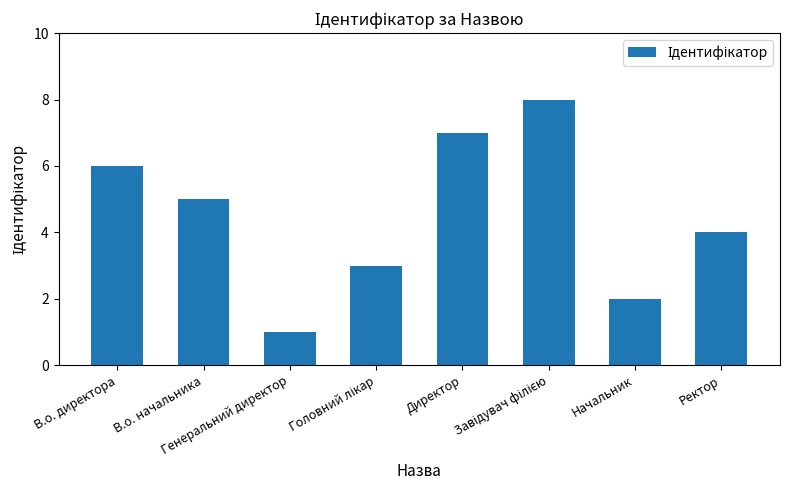

Where does the data first go above 5?

В.о. директора